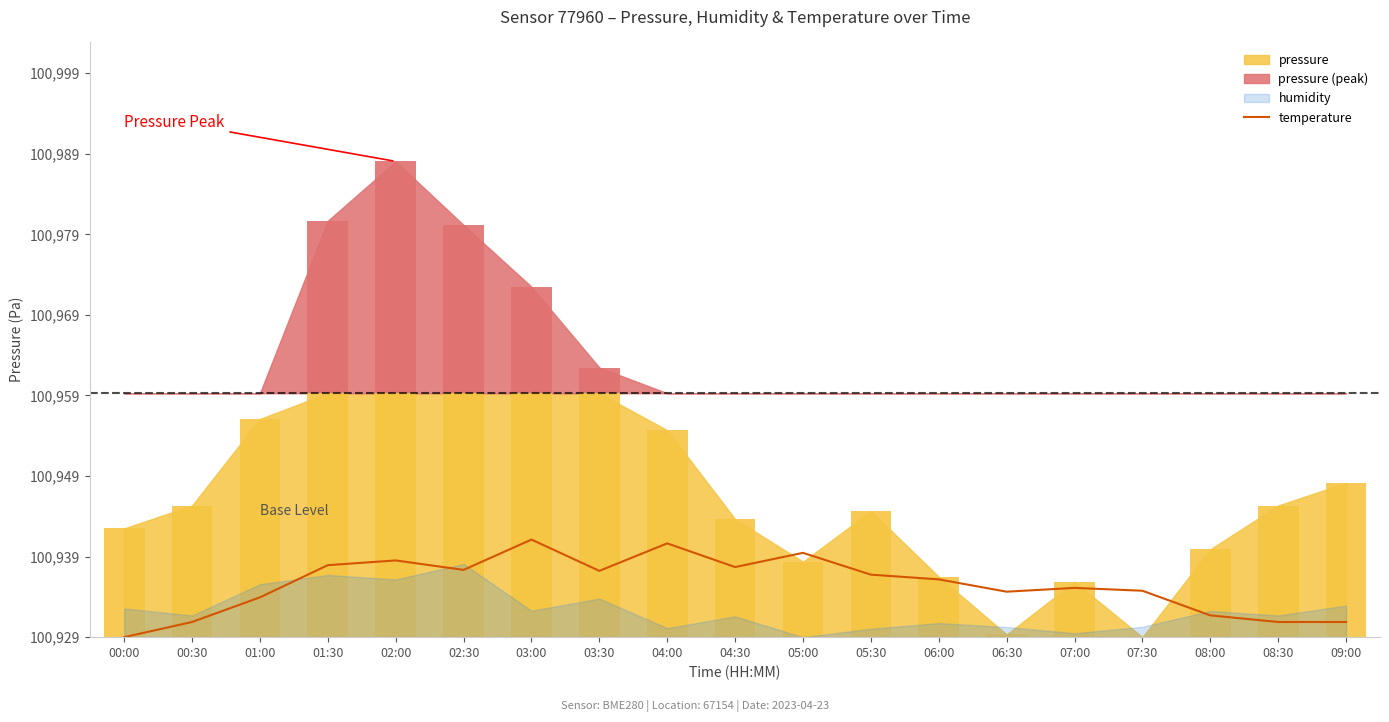

How many values are below 7?

9